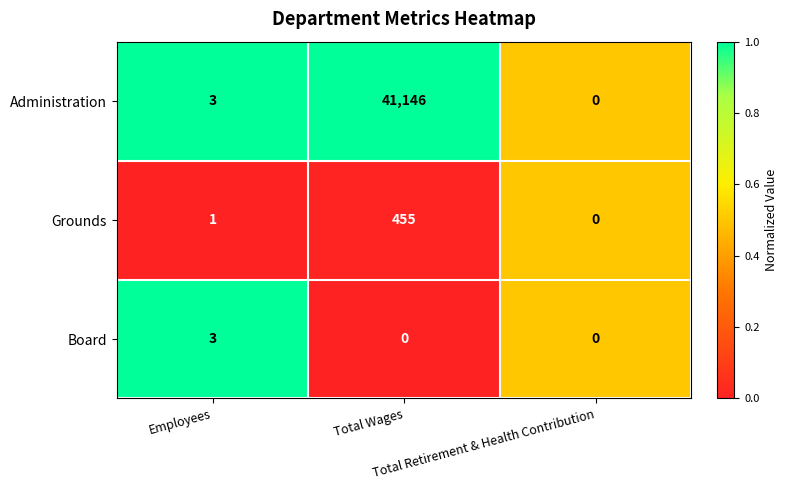

Count the Board values in the range 0 to 3.

3